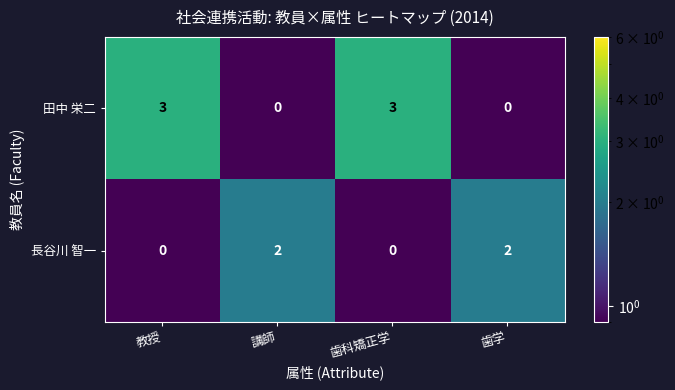

Is it true that 田中 栄二 equals 4 at 教授?

False